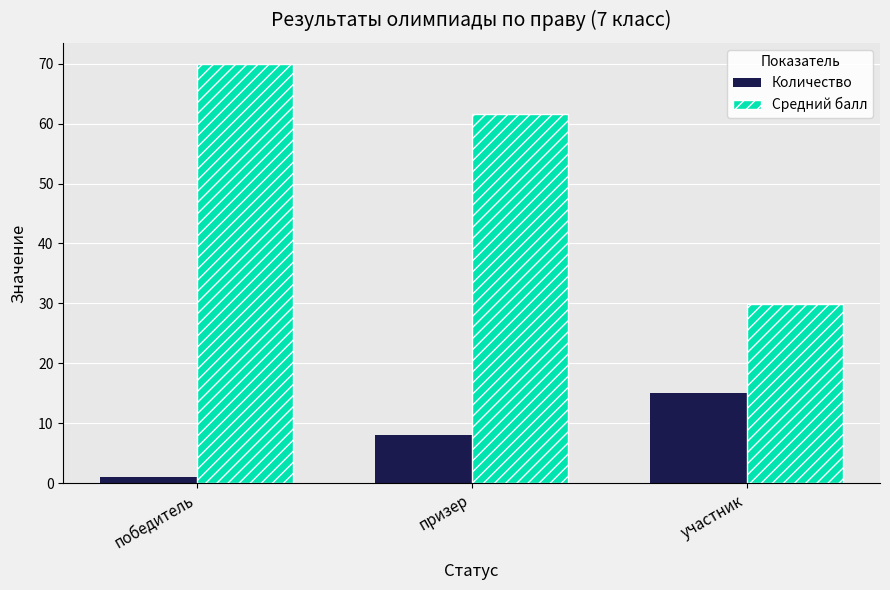

Between победитель and участник, which series saw the biggest shift?

Средний балл